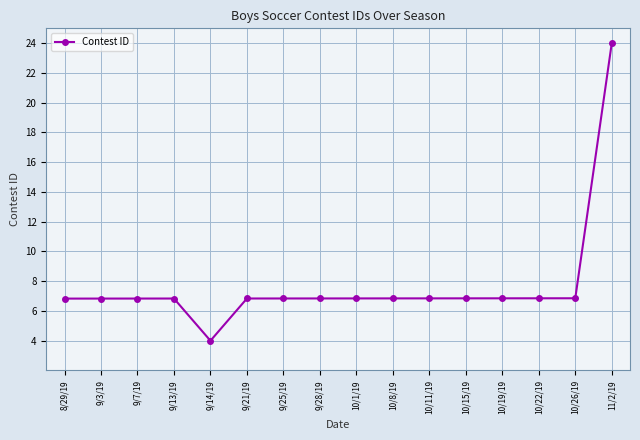

Which category has the lowest value across all series?

9/14/19